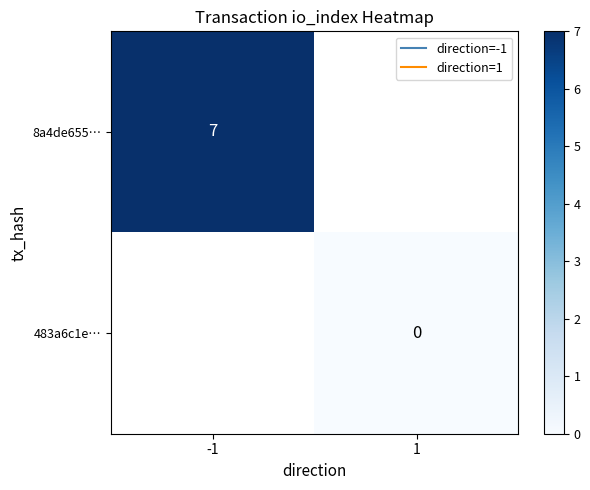

Count the number of categories in the chart.

2